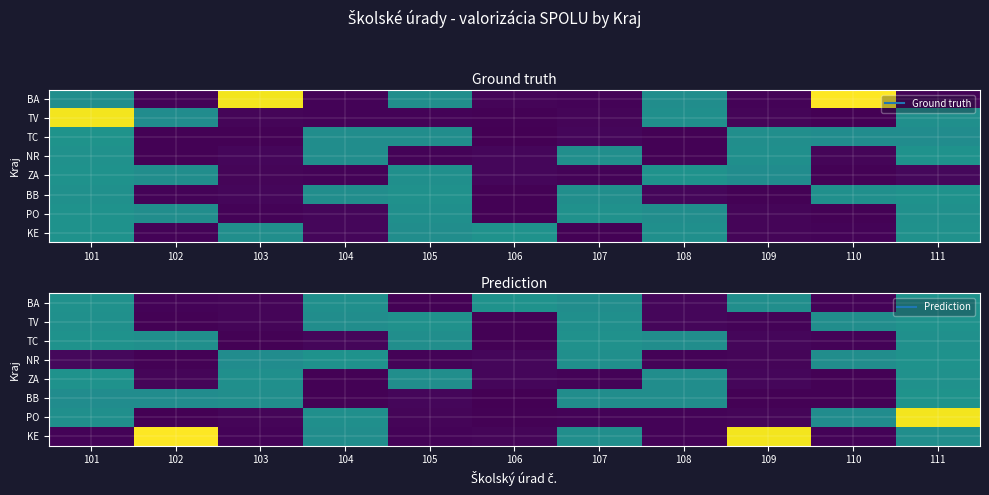

At which label is TC closest to 26900?

108